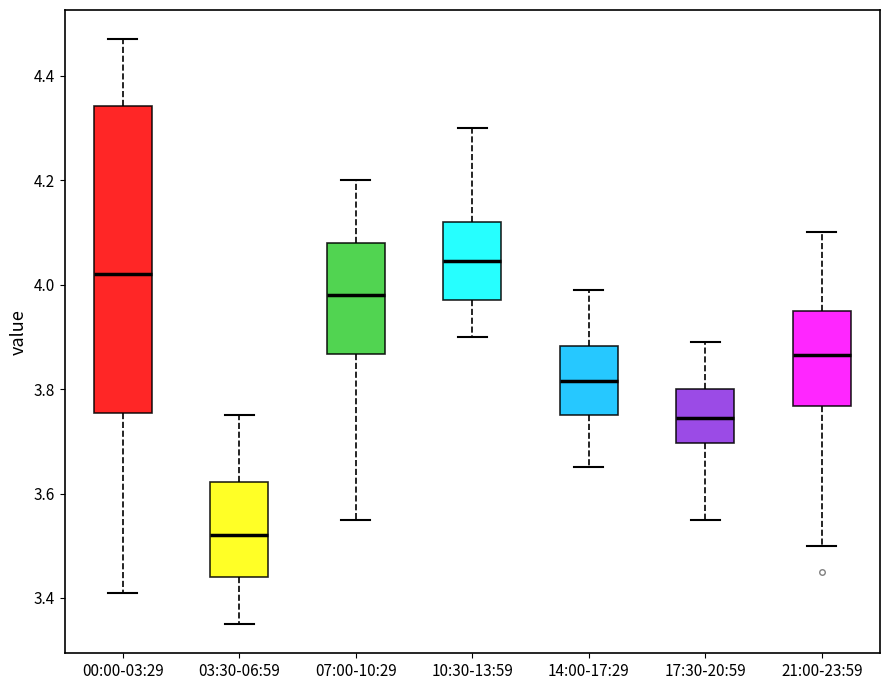

Which box's median line is the lowest?

03:30-06:59